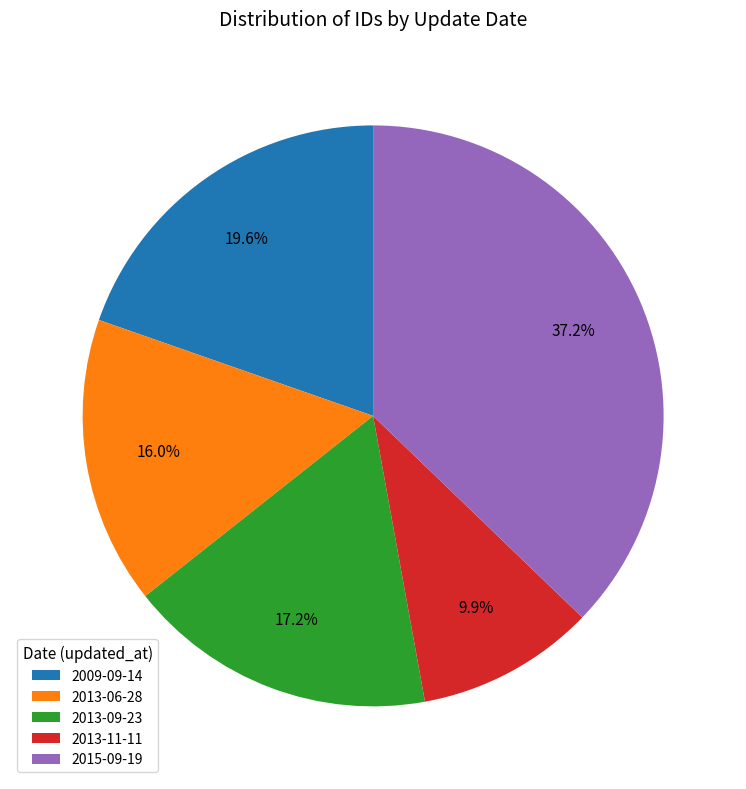

How many segments does this pie chart have?

5